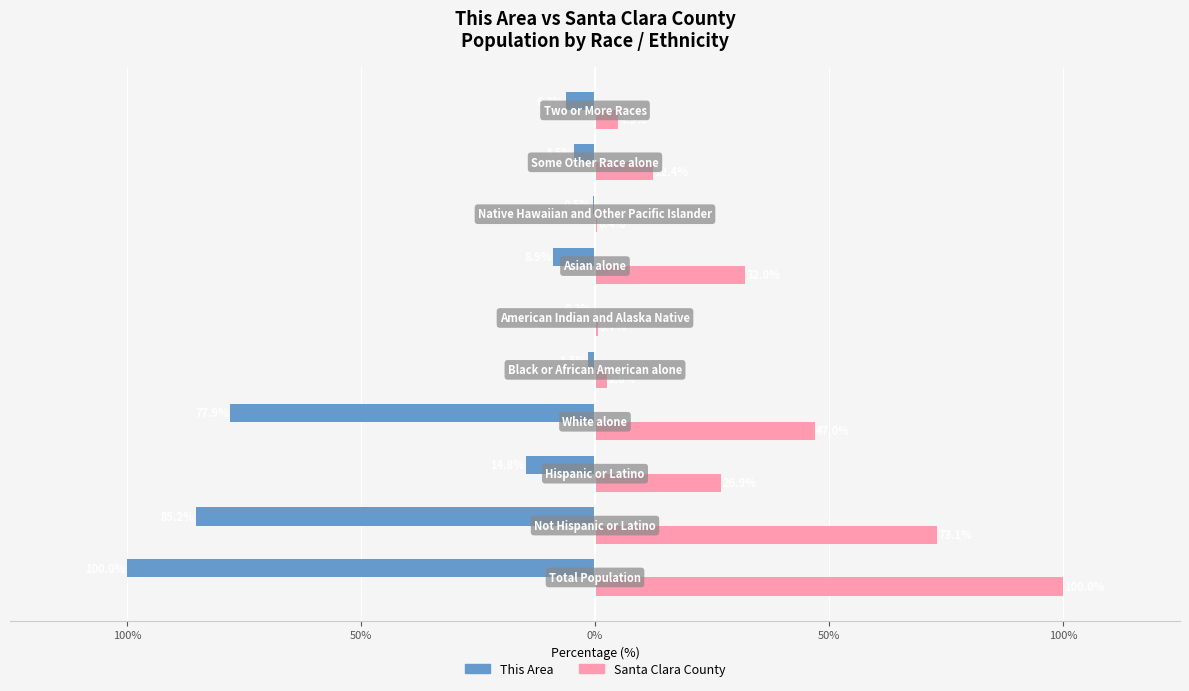

What is the sum of all Santa Clara County values?

300.0